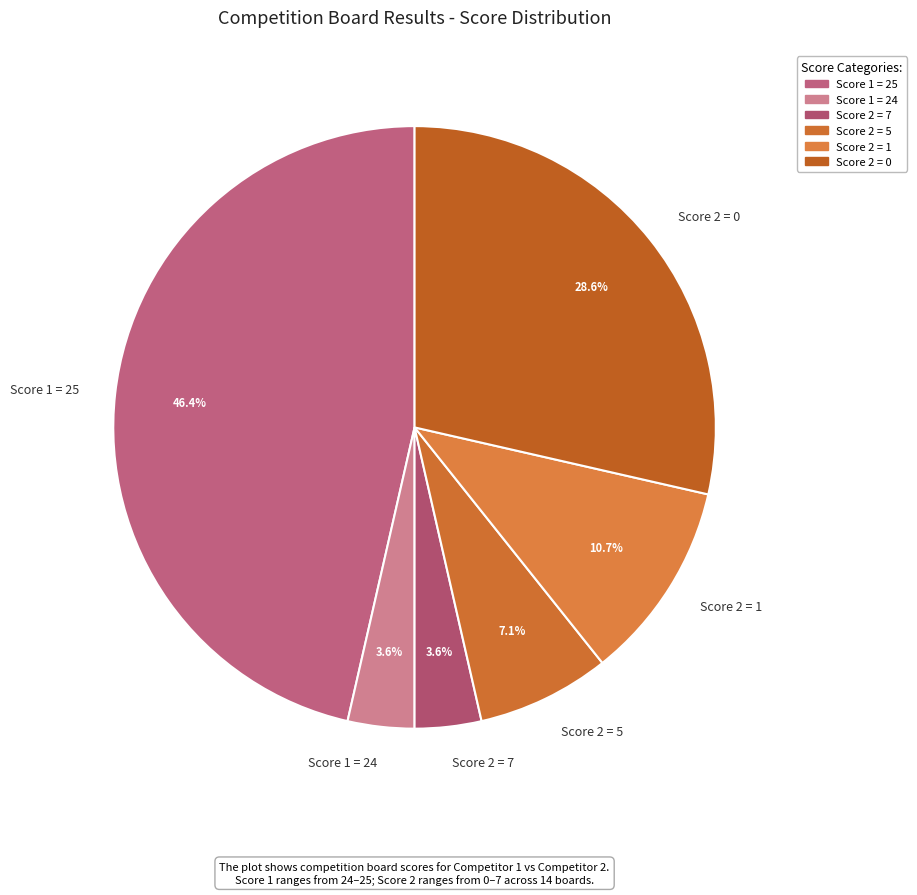

Between Score 2 = 0 and Score 1 = 24, which is larger?

Score 2 = 0